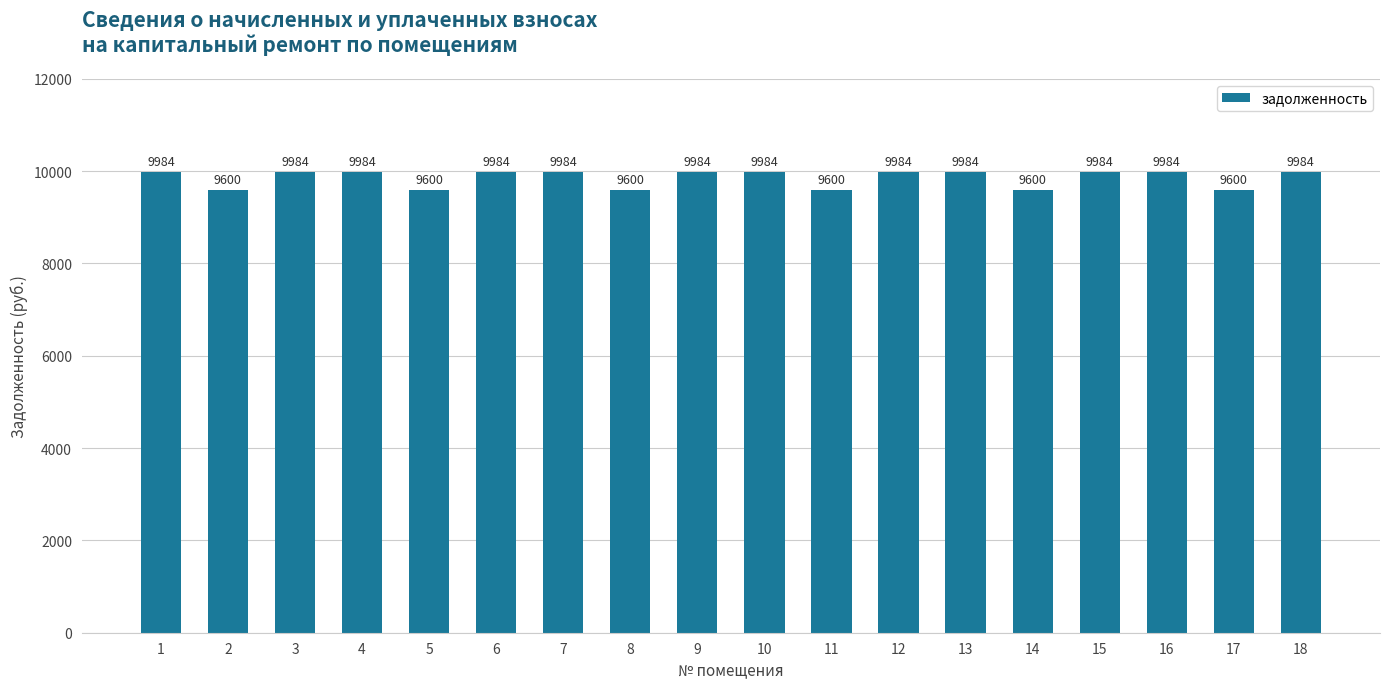

Approximately how many times larger is the value at 14 compared to 4?

1.0